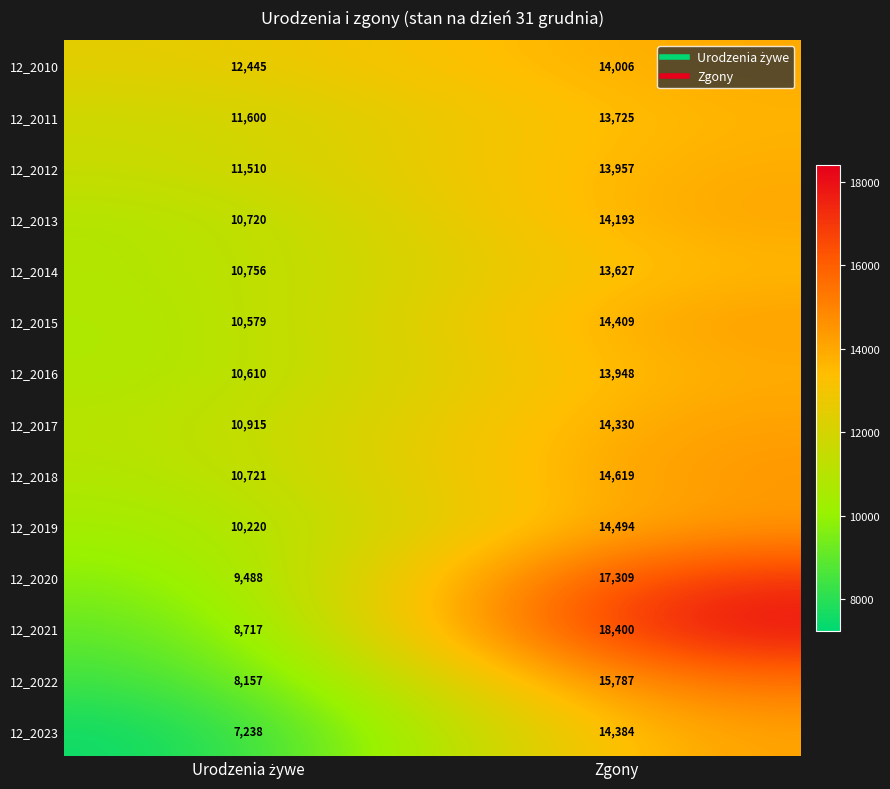

What is the smallest value displayed?

7238